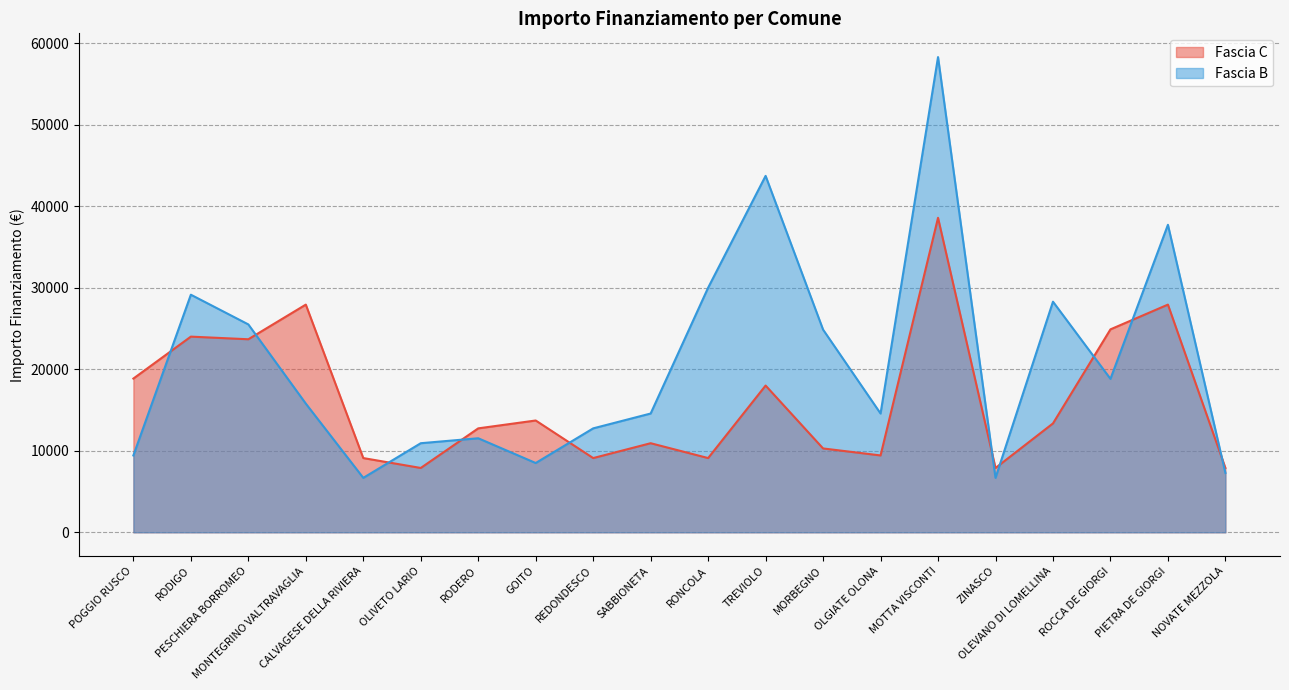

Where do Fascia C and Fascia B first cross each other?

POGGIO RUSCO and RODIGO